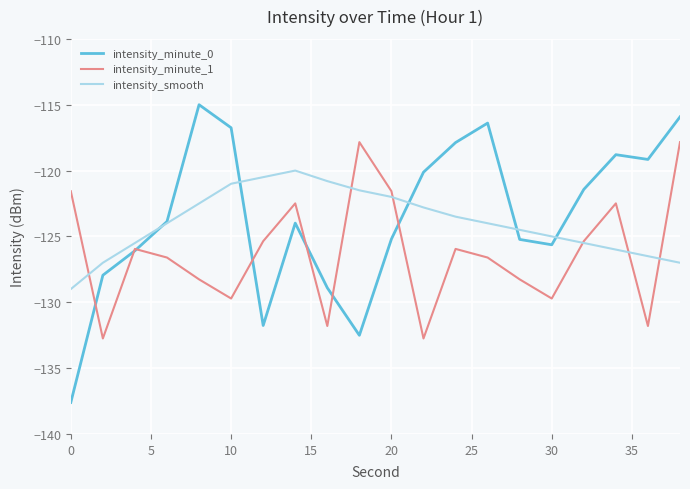

Which series ends up on top after the final intersection of intensity_minute_1 and intensity_minute_0?

intensity_minute_0